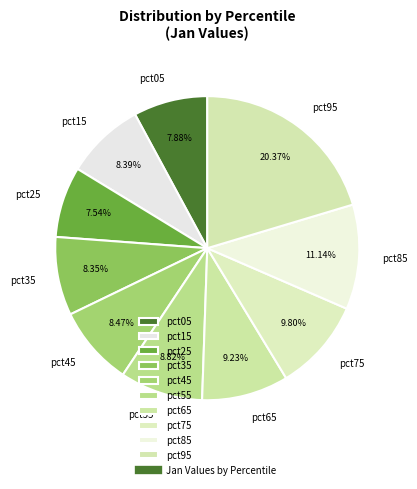

How many segments does this pie chart have?

10